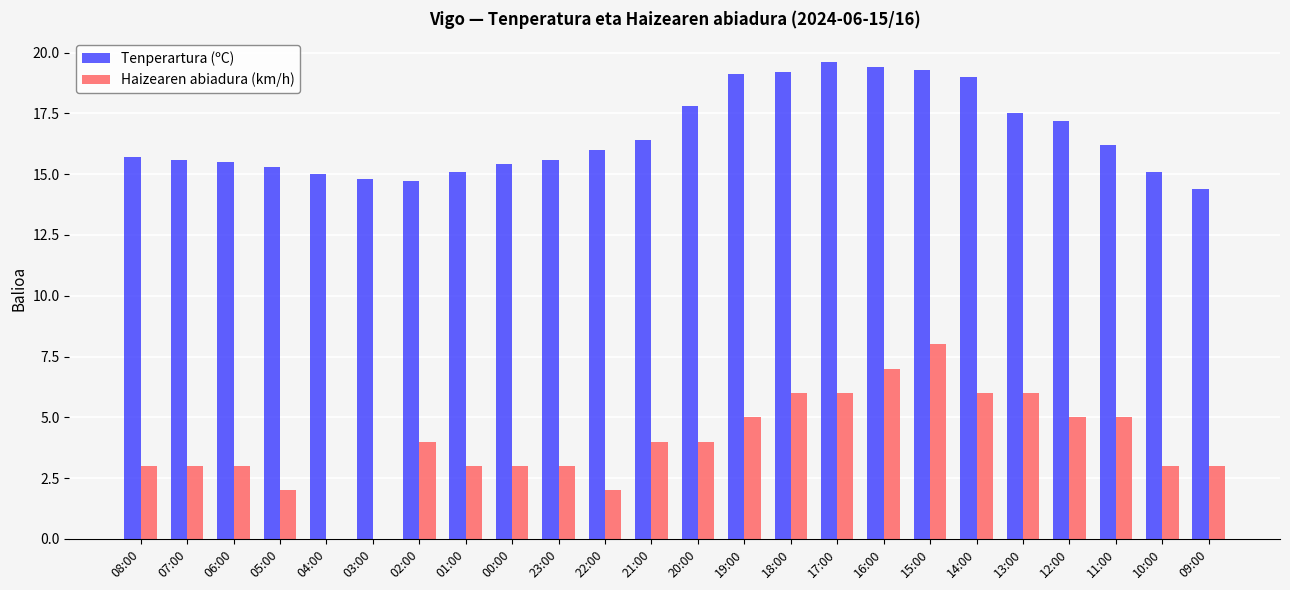

What is the sum of all Tenperartura (ºC) values?

398.9